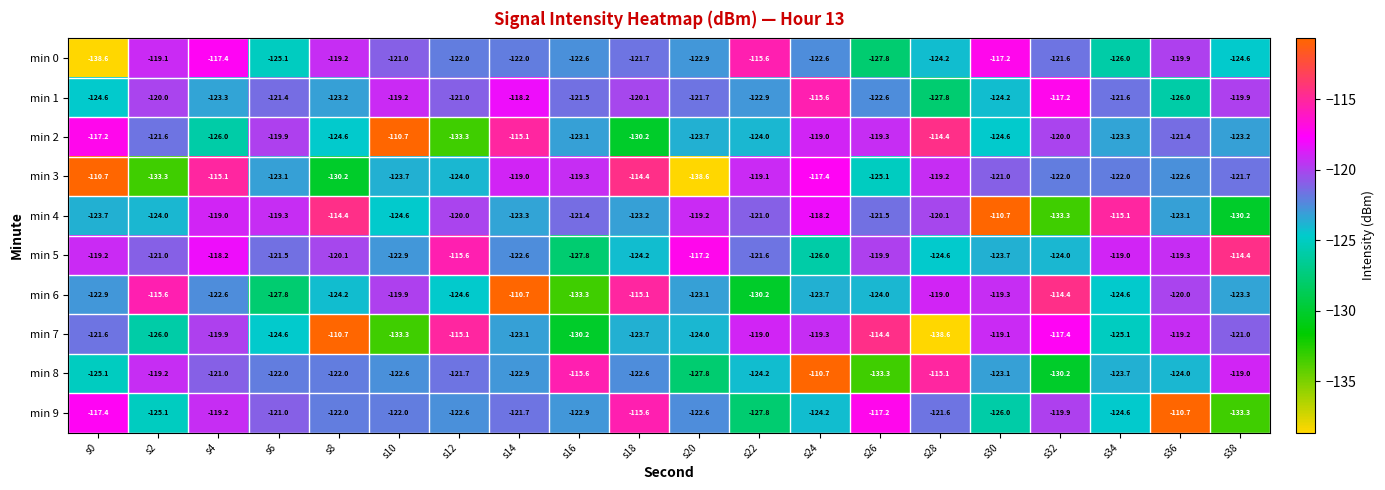

What is the total value across all series at s4?

-1201.7